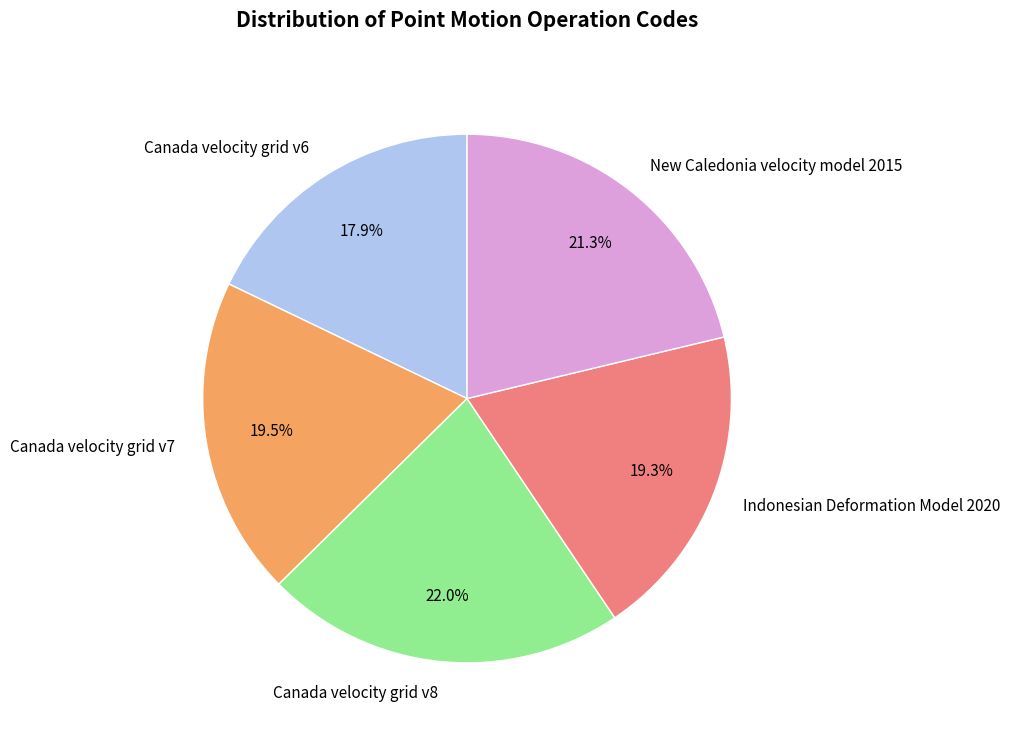

Does Indonesian Deformation Model 2020 represent more than half of the total?

No